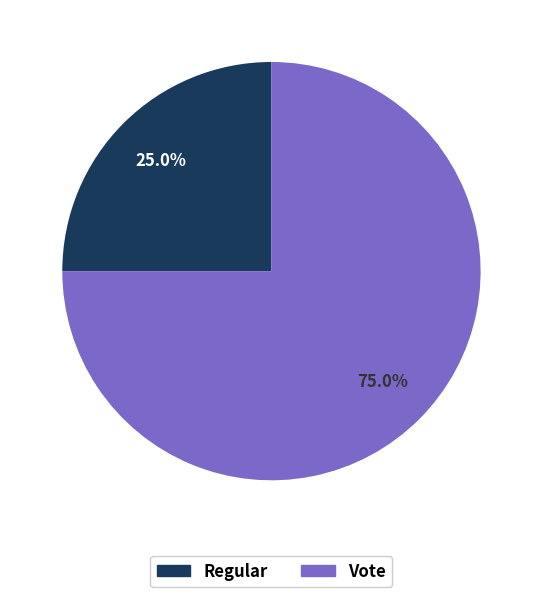

Is there any slice that represents more than half of the pie?

Yes